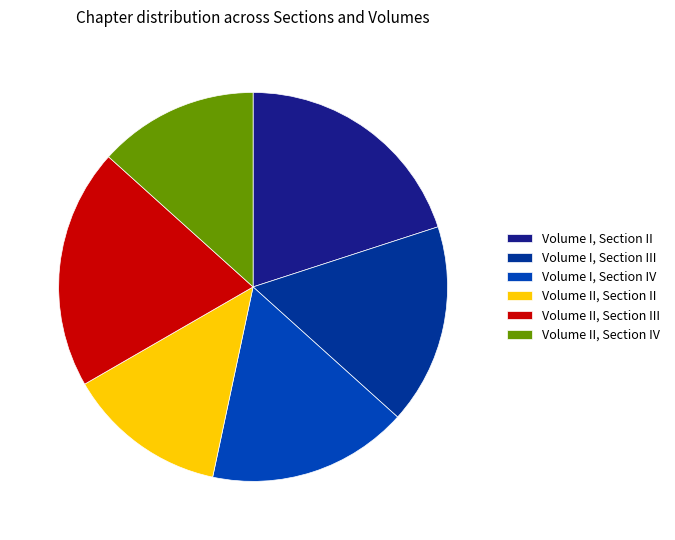

Approximately how many times larger is the value at Volume II, Section III compared to Volume I, Section IV?

1.2